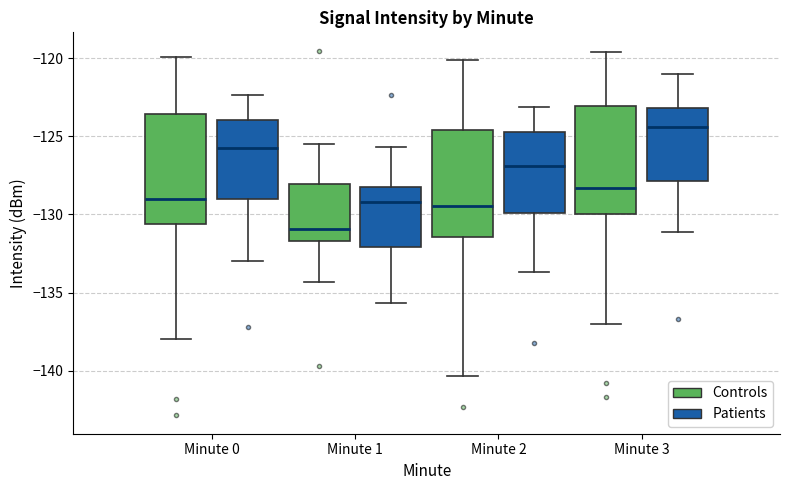

Reading left to right, read every box against the y-axis: the position of its median line, the range the box covers, and the ends of its whiskers. The values are not printed on the chart, so give them approximately, as read against the axis.

Minute 0 (Controls): median -129.0, box -130.5 to -123.5, whiskers -138.0 to -120.0
Minute 0 (Patients): median -126.0, box -129.0 to -124.0, whiskers -133.0 to -122.5
Minute 1 (Controls): median -131.0, box -131.5 to -128.0, whiskers -134.5 to -125.5
Minute 1 (Patients): median -129.0, box -132.0 to -128.0, whiskers -135.5 to -125.5
Minute 2 (Controls): median -129.5, box -131.5 to -124.5, whiskers -140.5 to -120.0
Minute 2 (Patients): median -127.0, box -130.0 to -124.5, whiskers -133.5 to -123.0
Minute 3 (Controls): median -128.5, box -130.0 to -123.0, whiskers -137.0 to -119.5
Minute 3 (Patients): median -124.5, box -128.0 to -123.0, whiskers -131.0 to -121.0